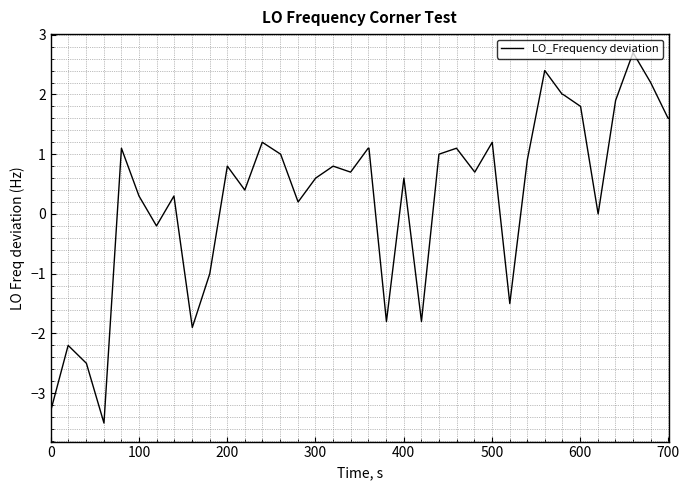

What is the maximum value shown in the chart?

2.7